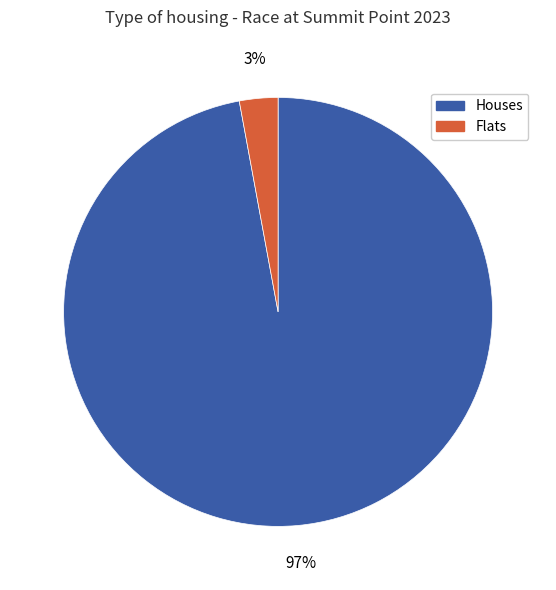

Is there a majority slice in this chart?

Yes